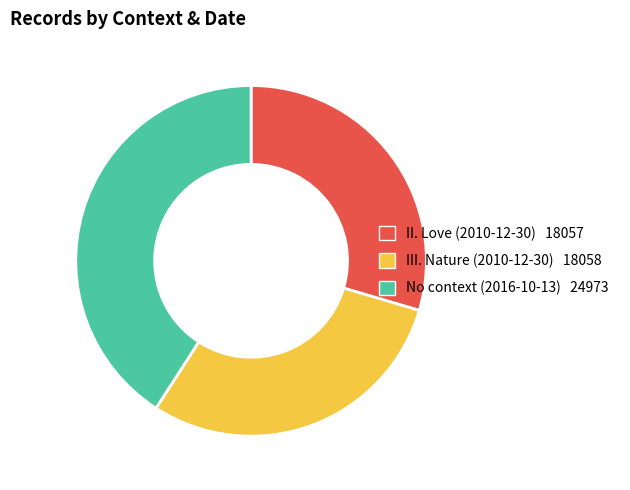

Is there any slice that represents more than half of the pie?

No